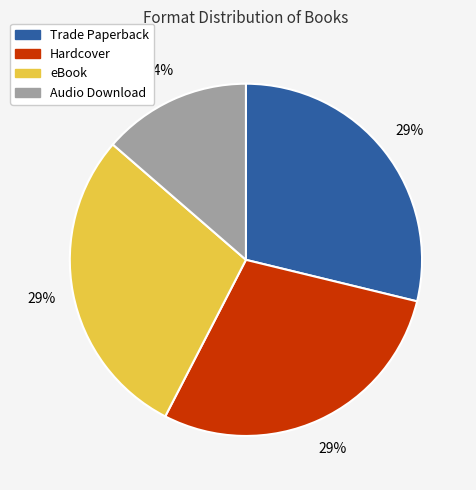

To the nearest percent, what is the average slice percentage?

25%